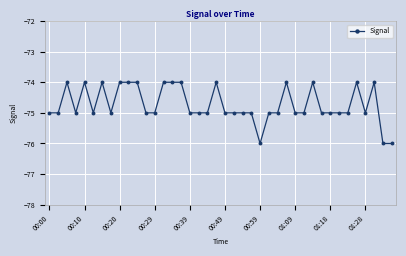

What is the smallest value displayed?

-76